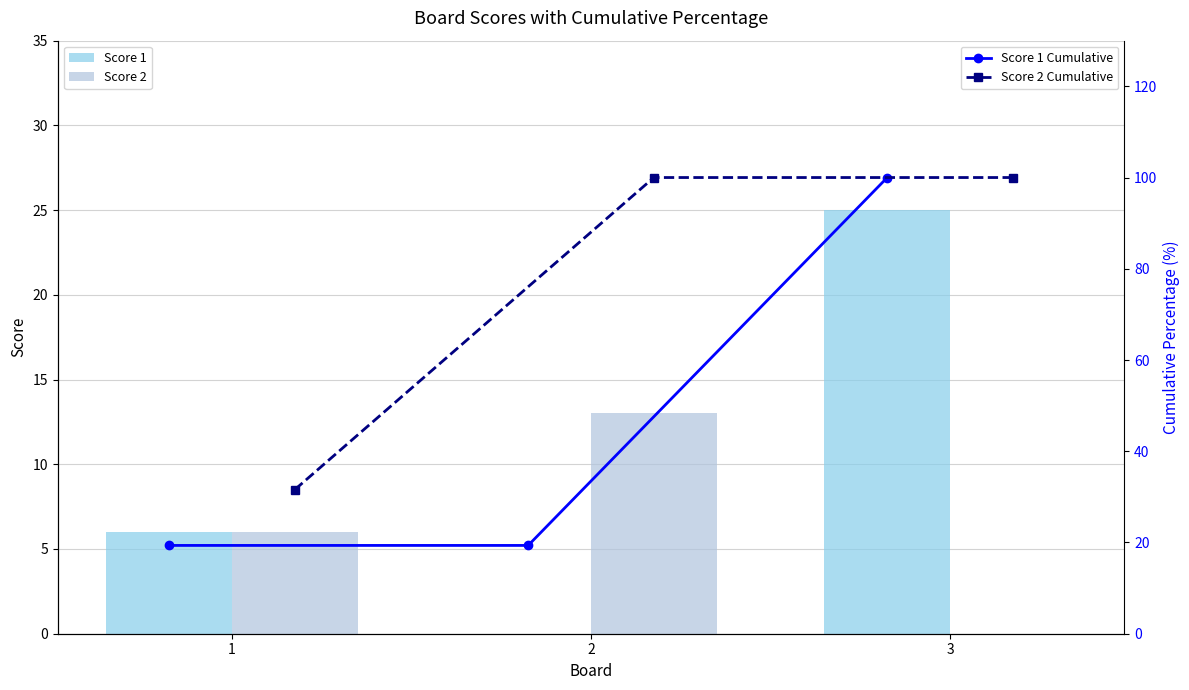

What is the value of the Score 1 bar at the 3rd from the left?

25.0